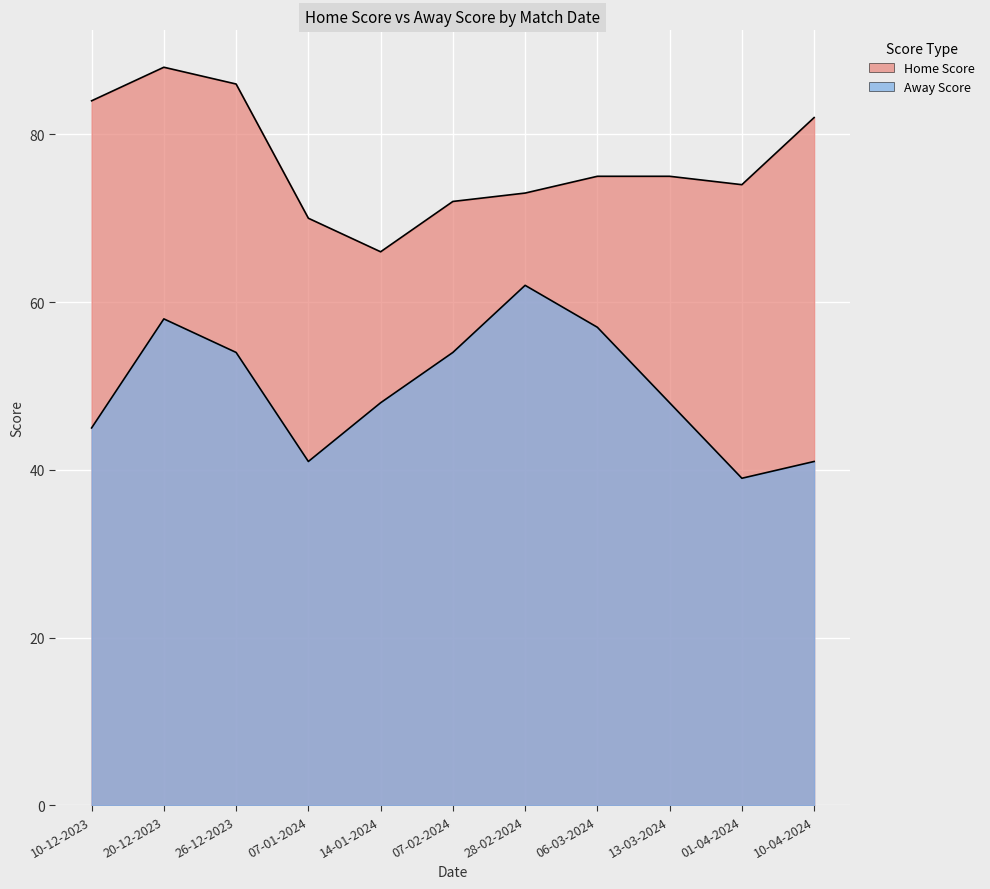

Which has a higher value, 10-04-2024 or 14-01-2024?

10-04-2024